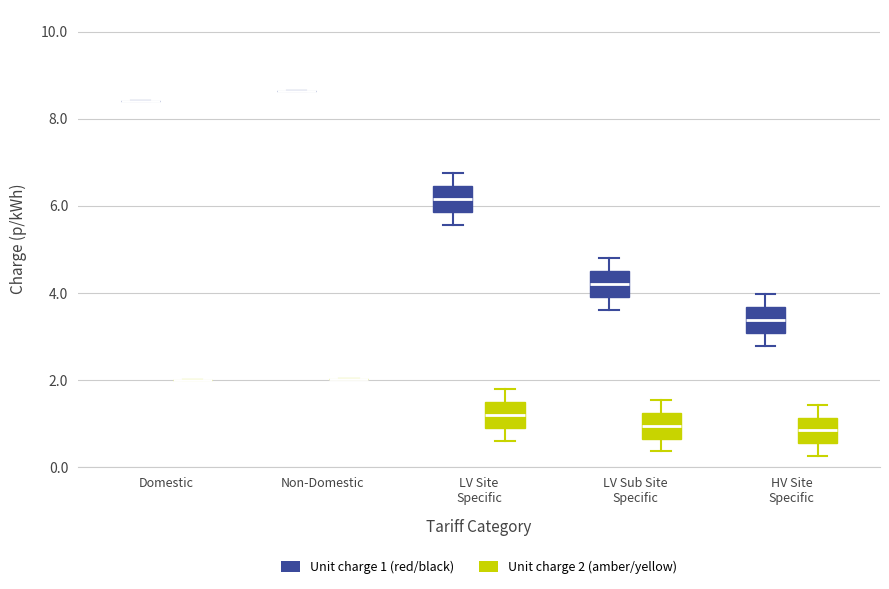

Reading left to right, read every box against the y-axis: the position of its median line, the range the box covers, and the ends of its whiskers. The values are not printed on the chart, so give them approximately, as read against the axis.

Domestic (Unit charge 1 (red/black)): box collapsed to a line at 8.4, whiskers 8.4 to 8.4
Domestic (Unit charge 2 (amber/yellow)): box collapsed to a line at 2.0, whiskers 2.0 to 2.0
Non-Domestic (Unit charge 1 (red/black)): box collapsed to a line at 8.6, whiskers 8.6 to 8.6
Non-Domestic (Unit charge 2 (amber/yellow)): box collapsed to a line at 2.0, whiskers 2.0 to 2.0
LV Site Specific (Unit charge 1 (red/black)): median 6.2, box 5.8 to 6.4, whiskers 5.6 to 6.8
LV Site Specific (Unit charge 2 (amber/yellow)): median 1.2, box 1.0 to 1.4, whiskers 0.6 to 1.8
LV Sub Site Specific (Unit charge 1 (red/black)): median 4.2, box 4.0 to 4.6, whiskers 3.6 to 4.8
LV Sub Site Specific (Unit charge 2 (amber/yellow)): median 1.0, box 0.6 to 1.2, whiskers 0.4 to 1.6
HV Site Specific (Unit charge 1 (red/black)): median 3.4, box 3.0 to 3.6, whiskers 2.8 to 4.0
HV Site Specific (Unit charge 2 (amber/yellow)): median 0.8, box 0.6 to 1.2, whiskers 0.2 to 1.4